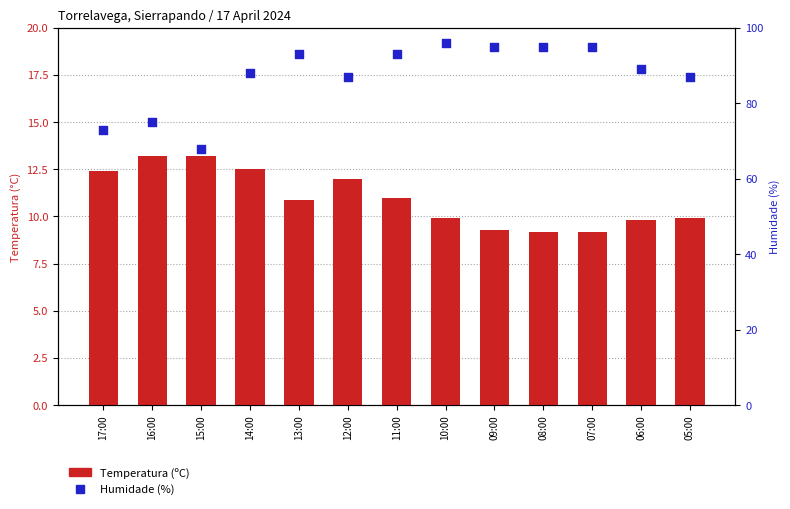

At how many categories does at least one series exceed 42?

13